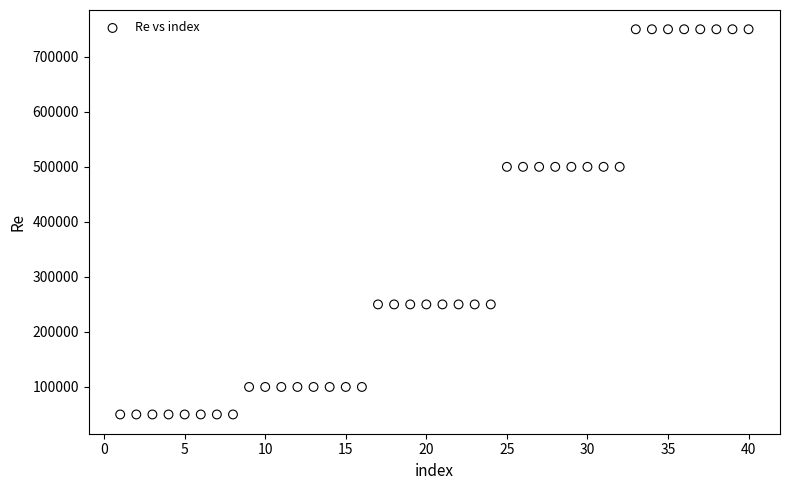

What is the range of Y values (max minus min)?

700000